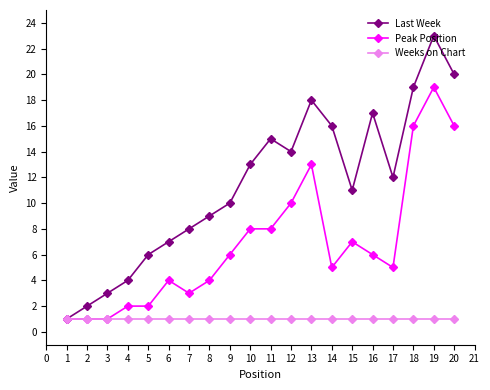

Rank the series by their maximum value, from lowest to highest.

Weeks on Chart, Peak Position, Last Week